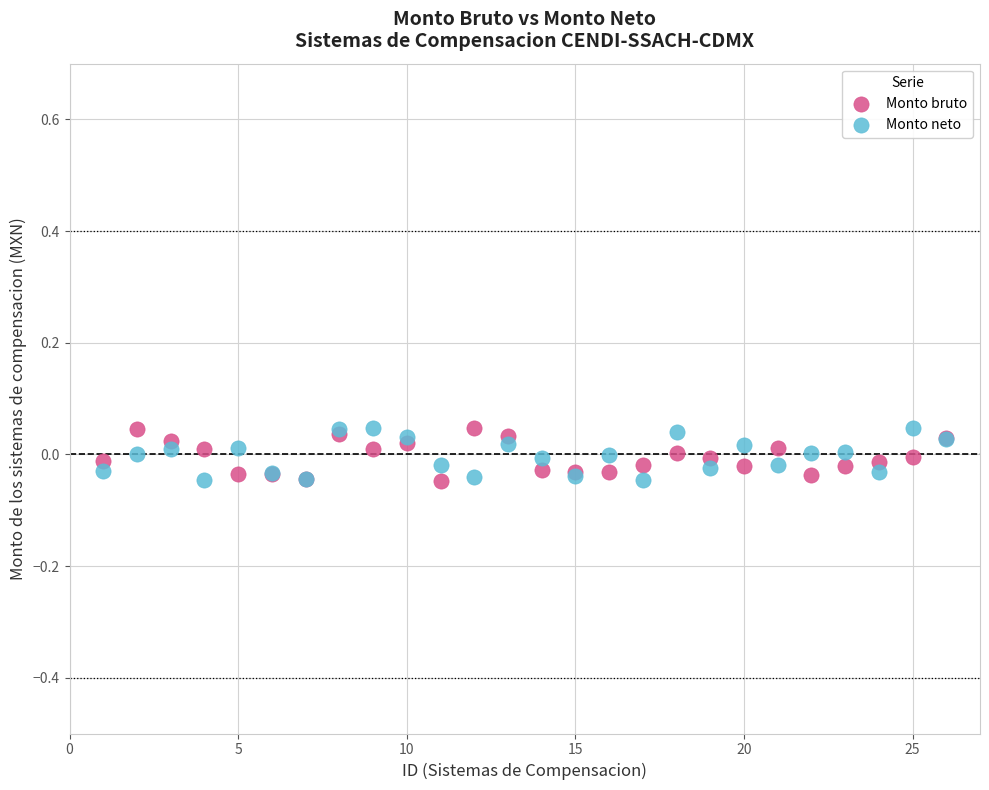

What are all the series names shown in the legend?

Monto bruto, Monto neto